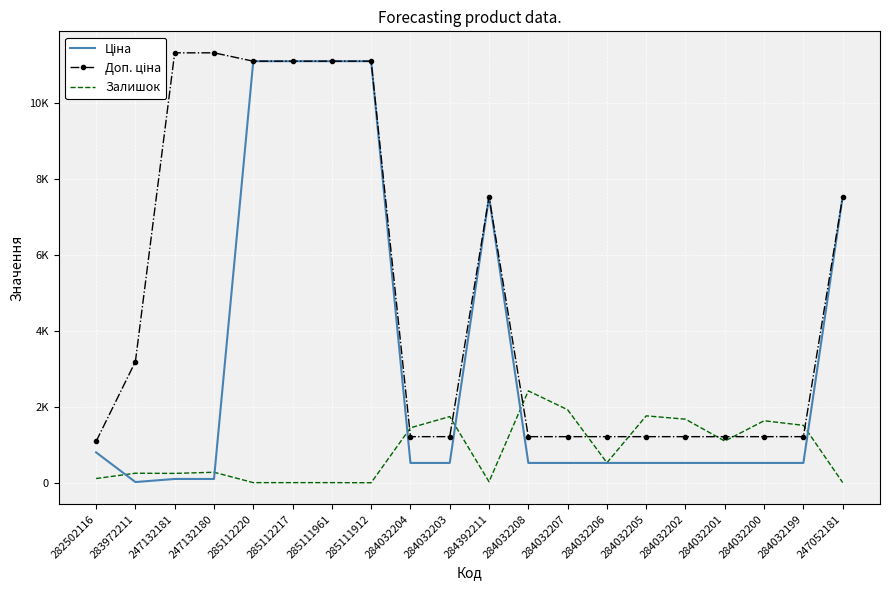

Is the value of Залишок at 284032208 greater than the value of Доп. ціна at 284032208?

Yes